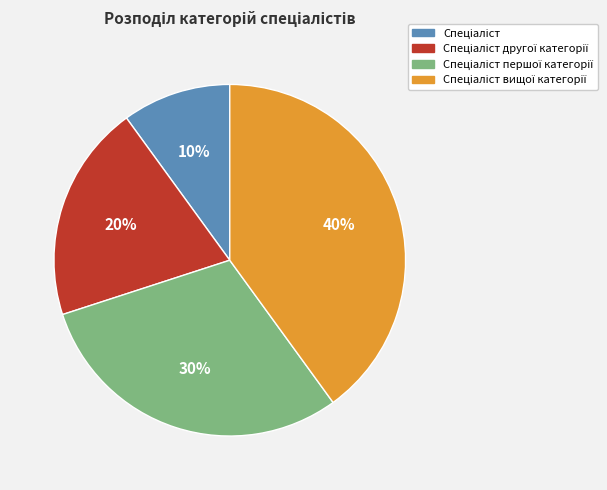

Is there a majority slice in this chart?

No